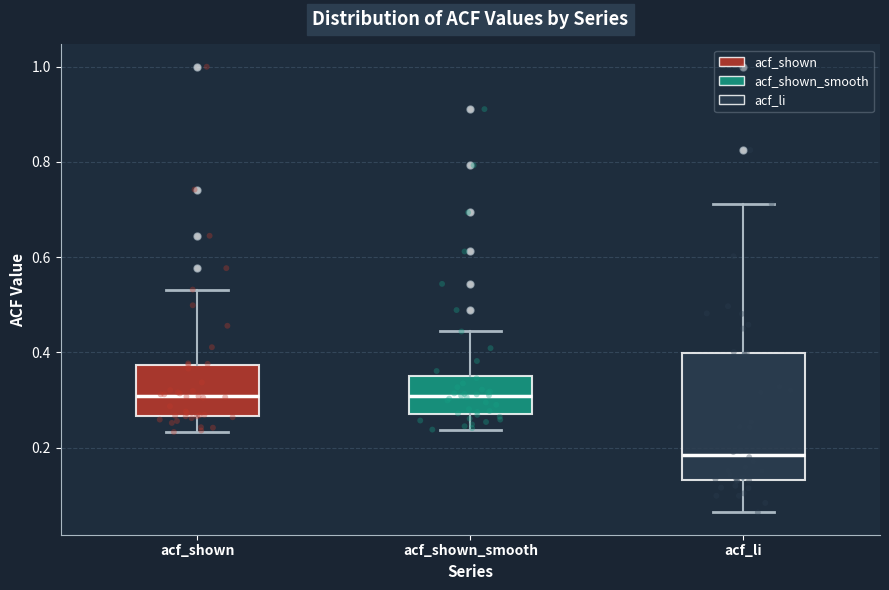

Reading left to right, transcribe this box plot: for each box, give where its median line is, the range the box spans, and where its two whiskers end, as read against the y-axis. The values are not printed on the chart, so give them approximately, as read against the axis.

acf_shown: median 0.30, box 0.26 to 0.38, whiskers 0.24 to 0.54
acf_shown_smooth: median 0.30, box 0.28 to 0.34, whiskers 0.24 to 0.44
acf_li: median 0.18, box 0.14 to 0.40, whiskers 0.06 to 0.72